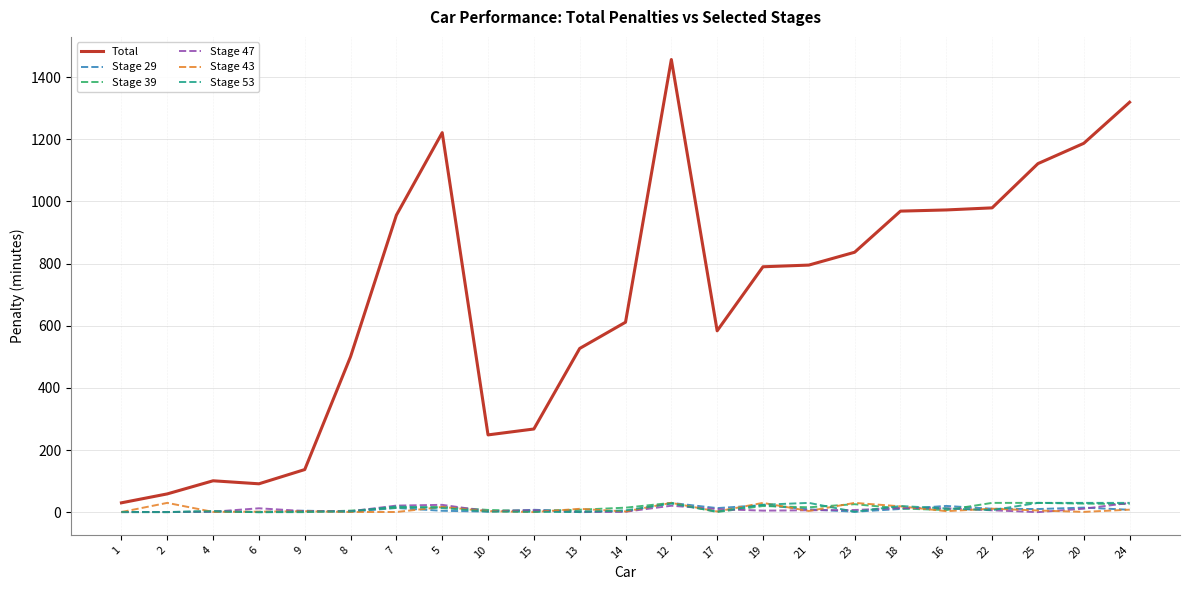

What position from the right is 6?

20